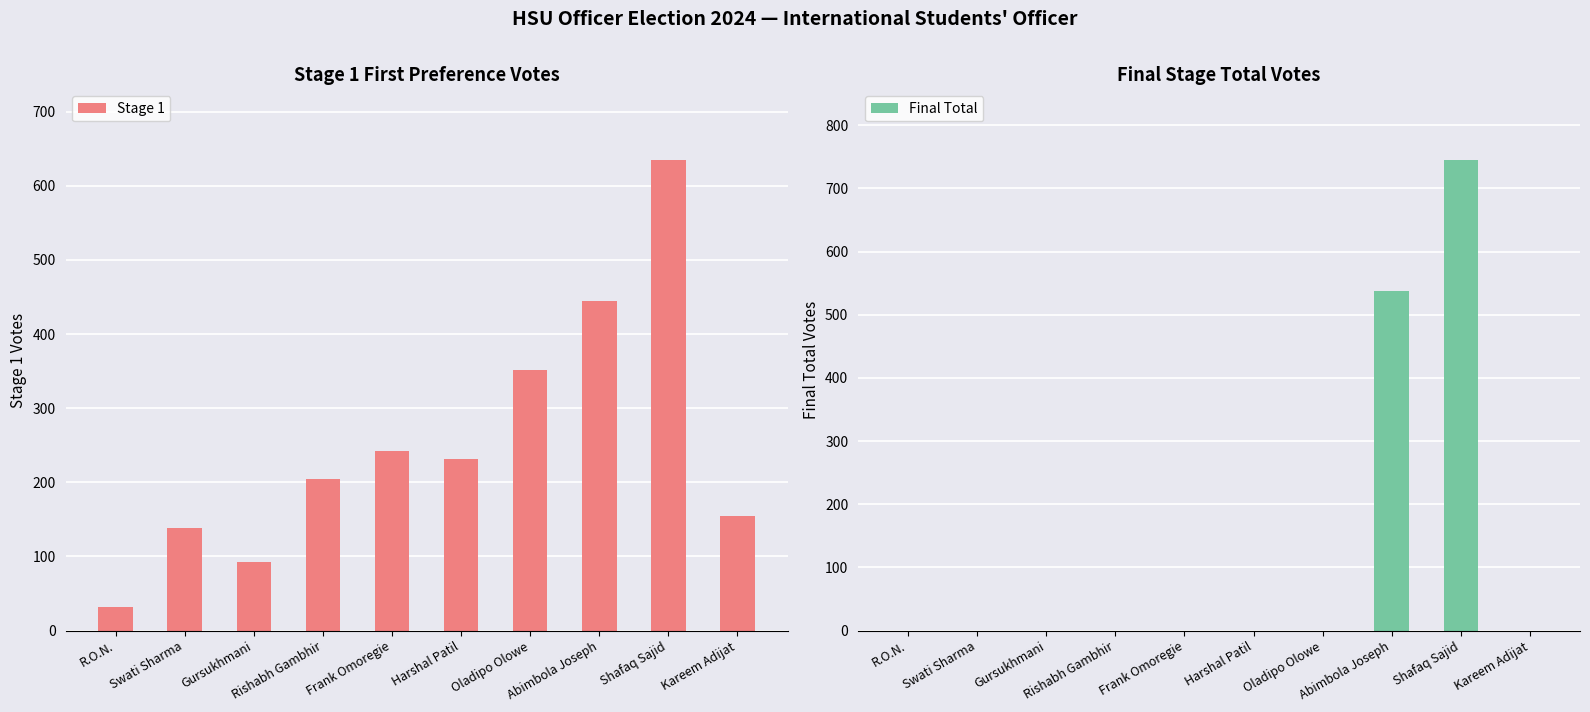

How many distinct data groups are displayed?

2